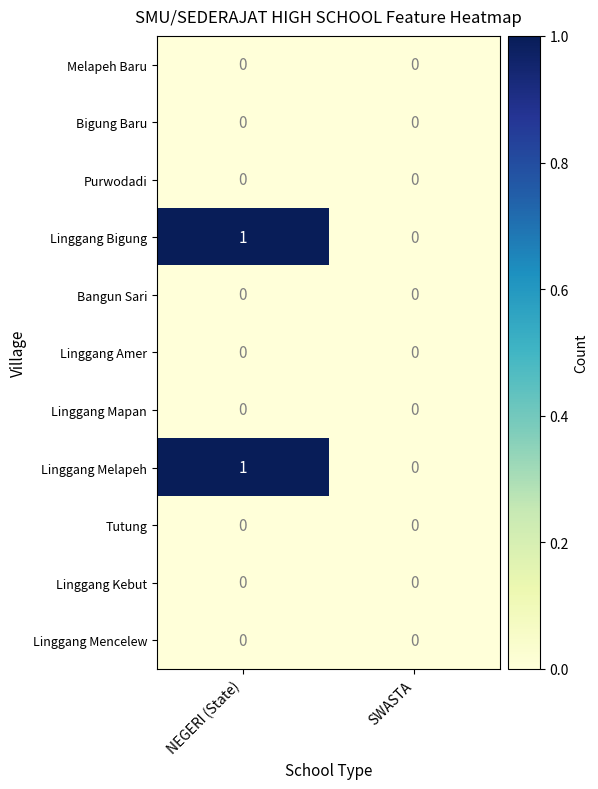

At which category is the sum across all series the highest?

NEGERI (State)